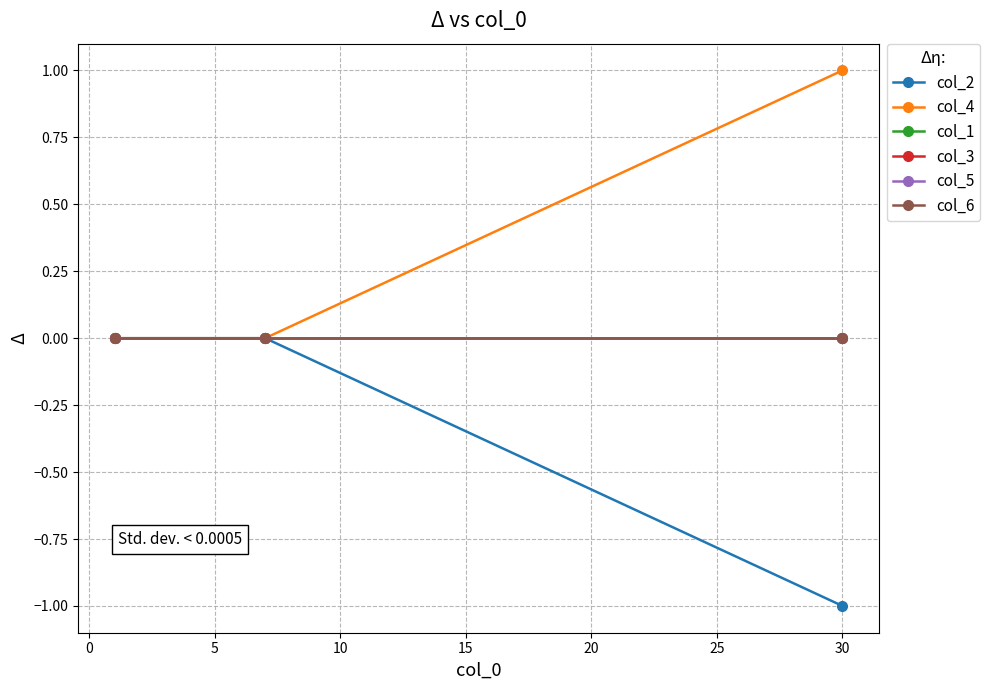

Reading left to right, transcribe all the data shown in this chart.

col_2: 0	0	-1
col_4: 0	0	1
col_1: 0	0	0
col_3: 0	0	0
col_5: 0	0	0
col_6: 0	0	0